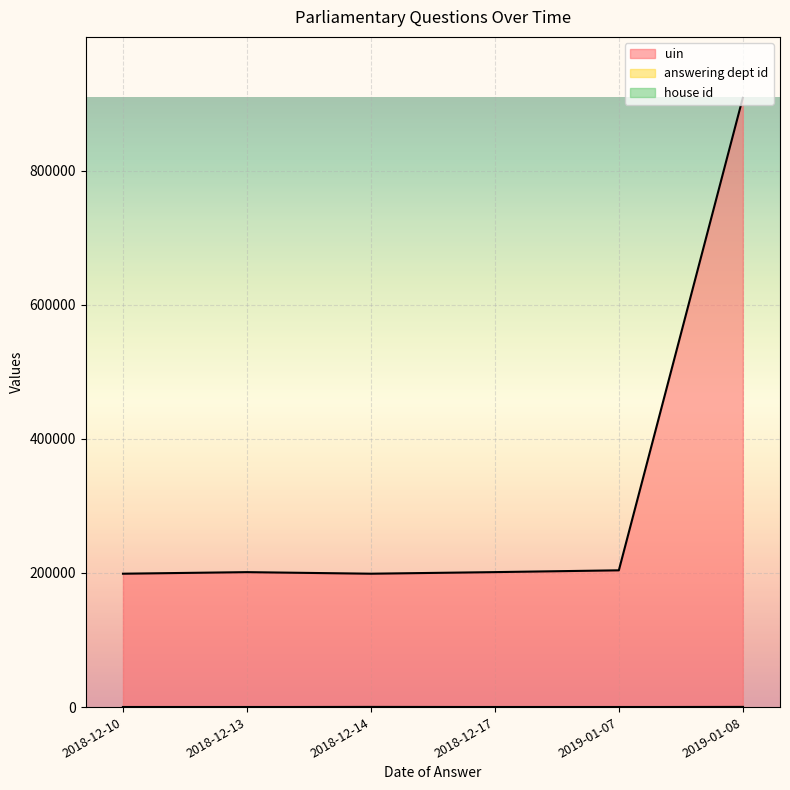

What position from the left is 2018-12-10?

1